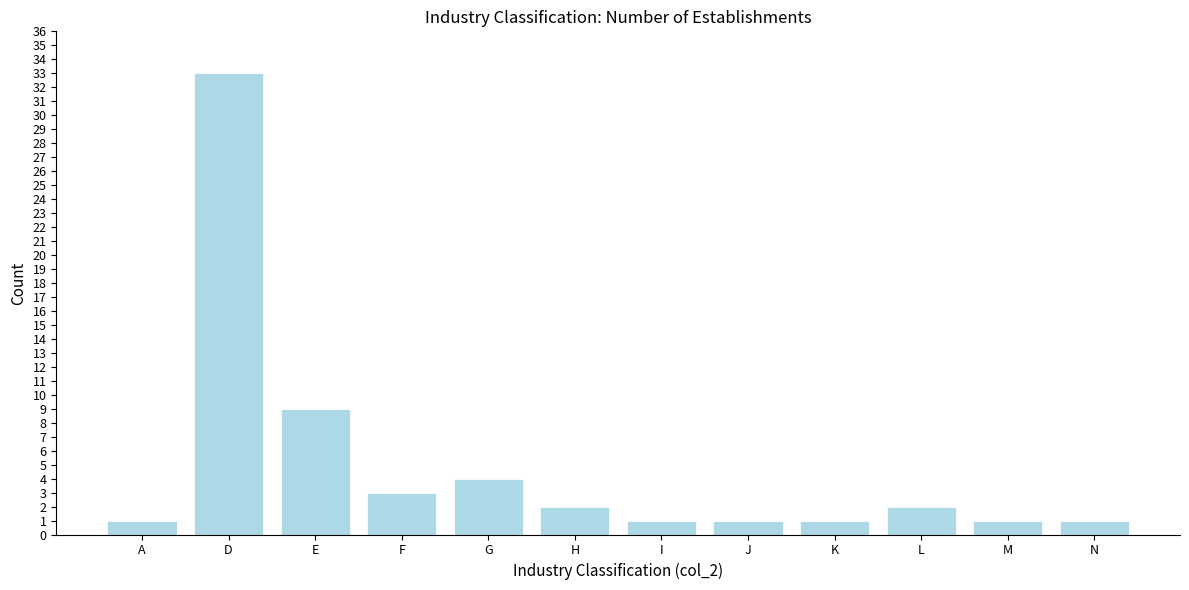

Reading left to right, what are all the values shown in this chart?

1	33	9	3	4	2	1	1	1	2	1	1